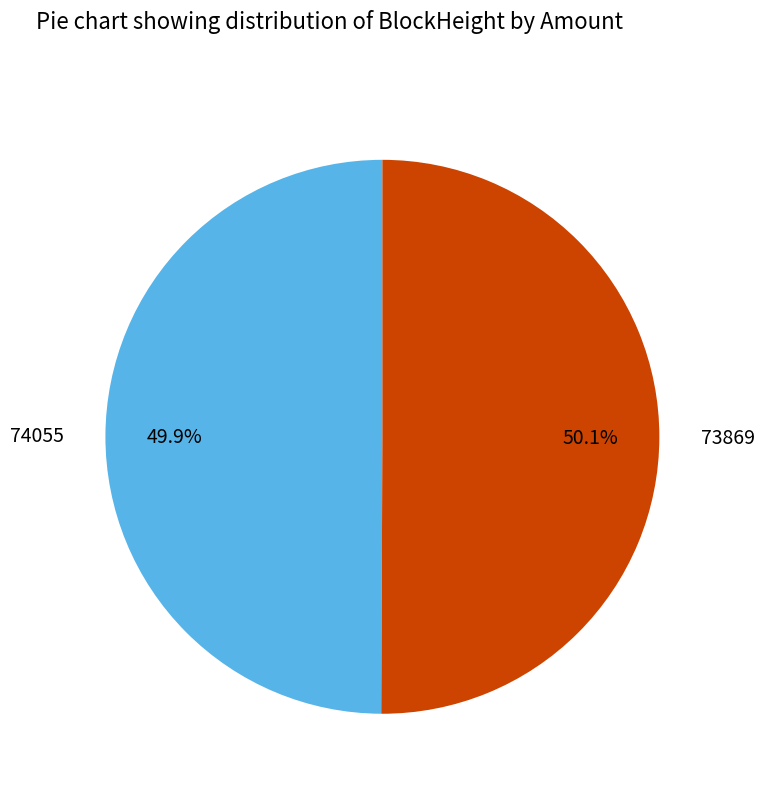

Does any single category account for the majority?

Yes